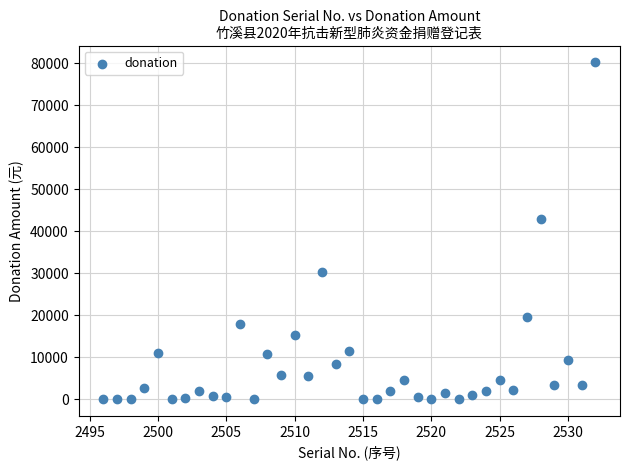

What Y value in the scatter plot is closest to 40178?

43000.0